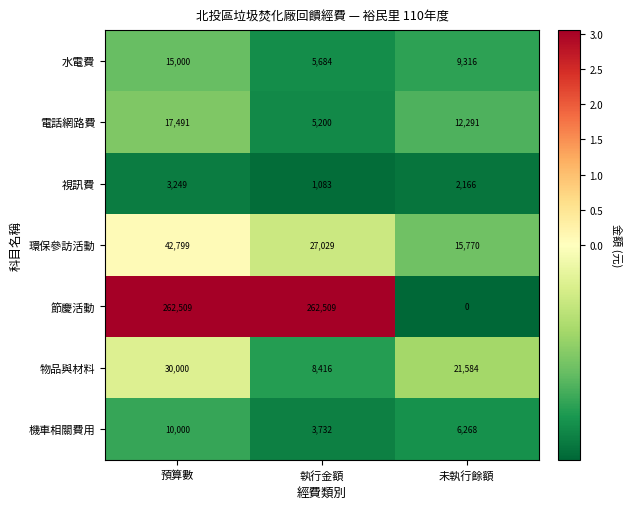

Reading left to right, transcribe all the data shown in this chart.

水電費: 15000	5684	9316
電話網路費: 17491	5200	12291
視訊費: 3249	1083	2166
環保參訪活動: 42799	27029	15770
節慶活動: 262509	262509	0
物品與材料: 30000	8416	21584
機車相關費用: 10000	3732	6268